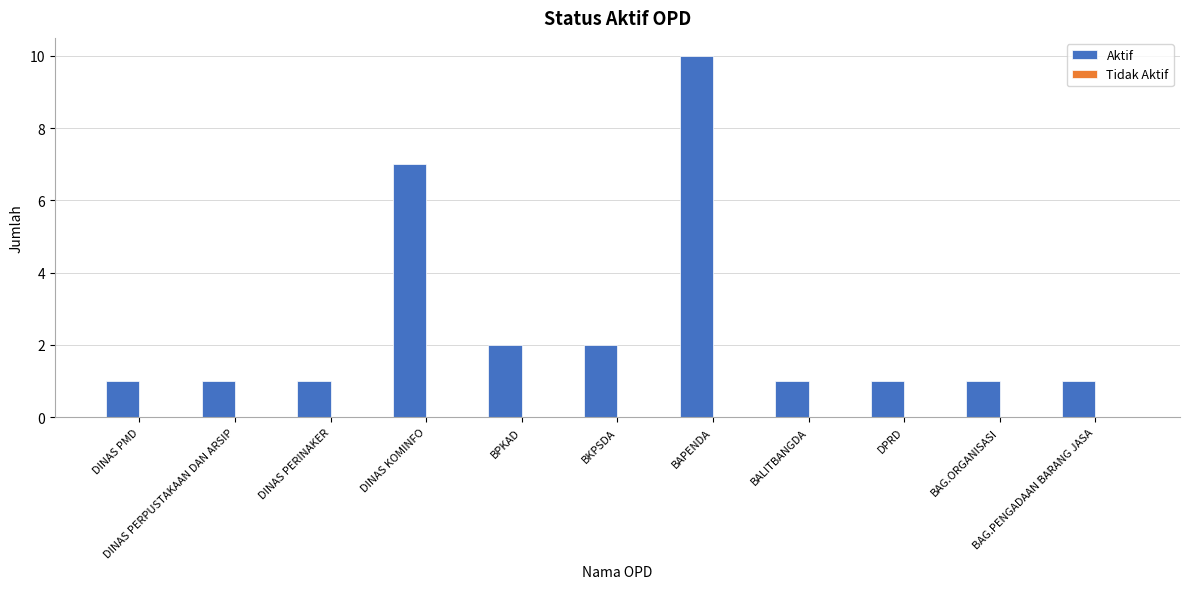

What is the sum of all values?

28